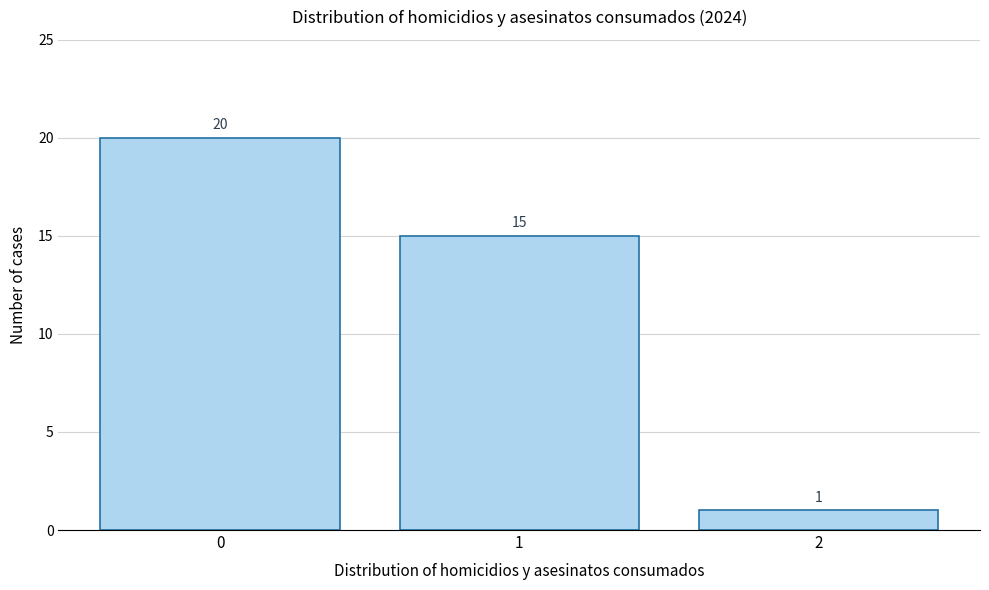

Over which range of the x-axis is the bar tallest?

-0.5 to 0.5